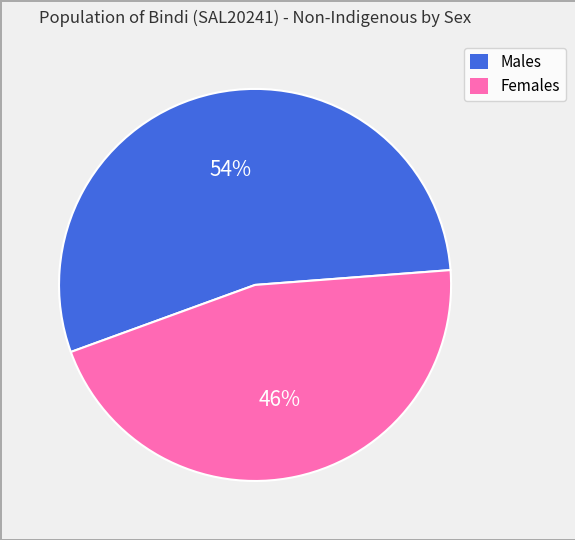

To the nearest percent, what is the combined percentage of Males and Females?

100%